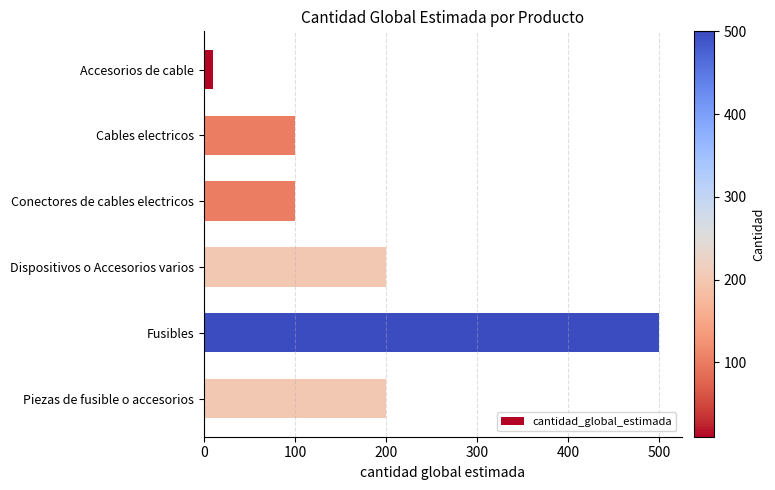

How many values are between 100 and 200?

4